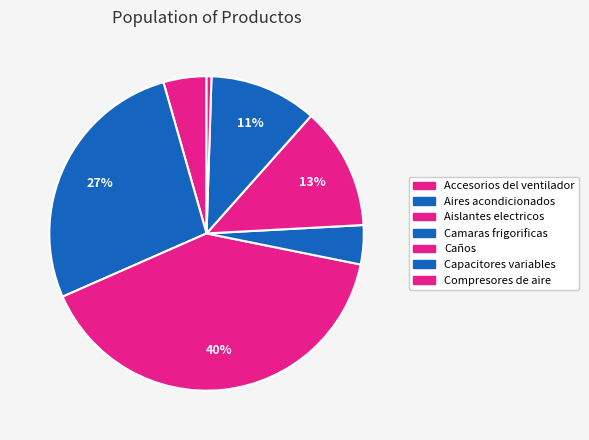

How many segments does this pie chart have?

7